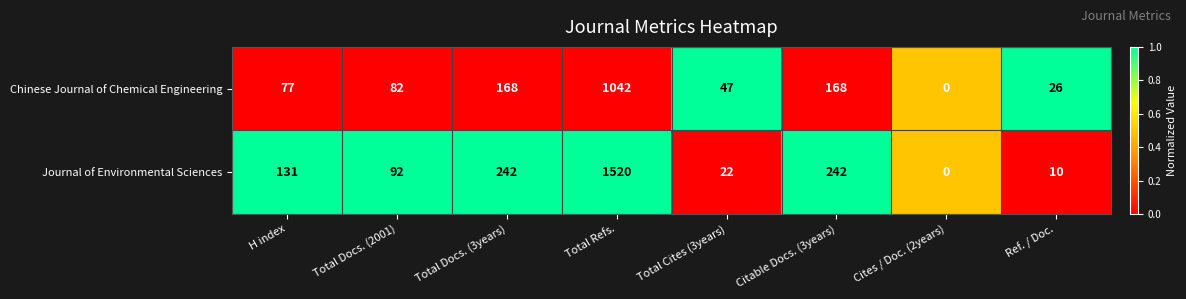

What is the difference between the maximum and minimum values in the Journal of Environmental Sciences series?

1520